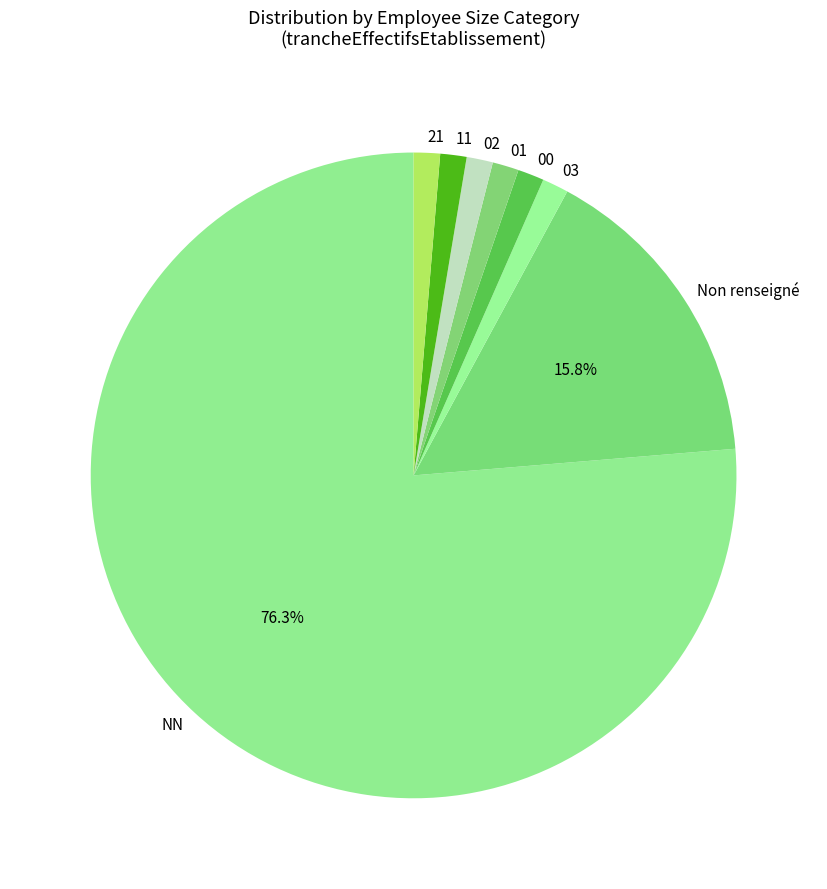

Which slice is the largest?

NN